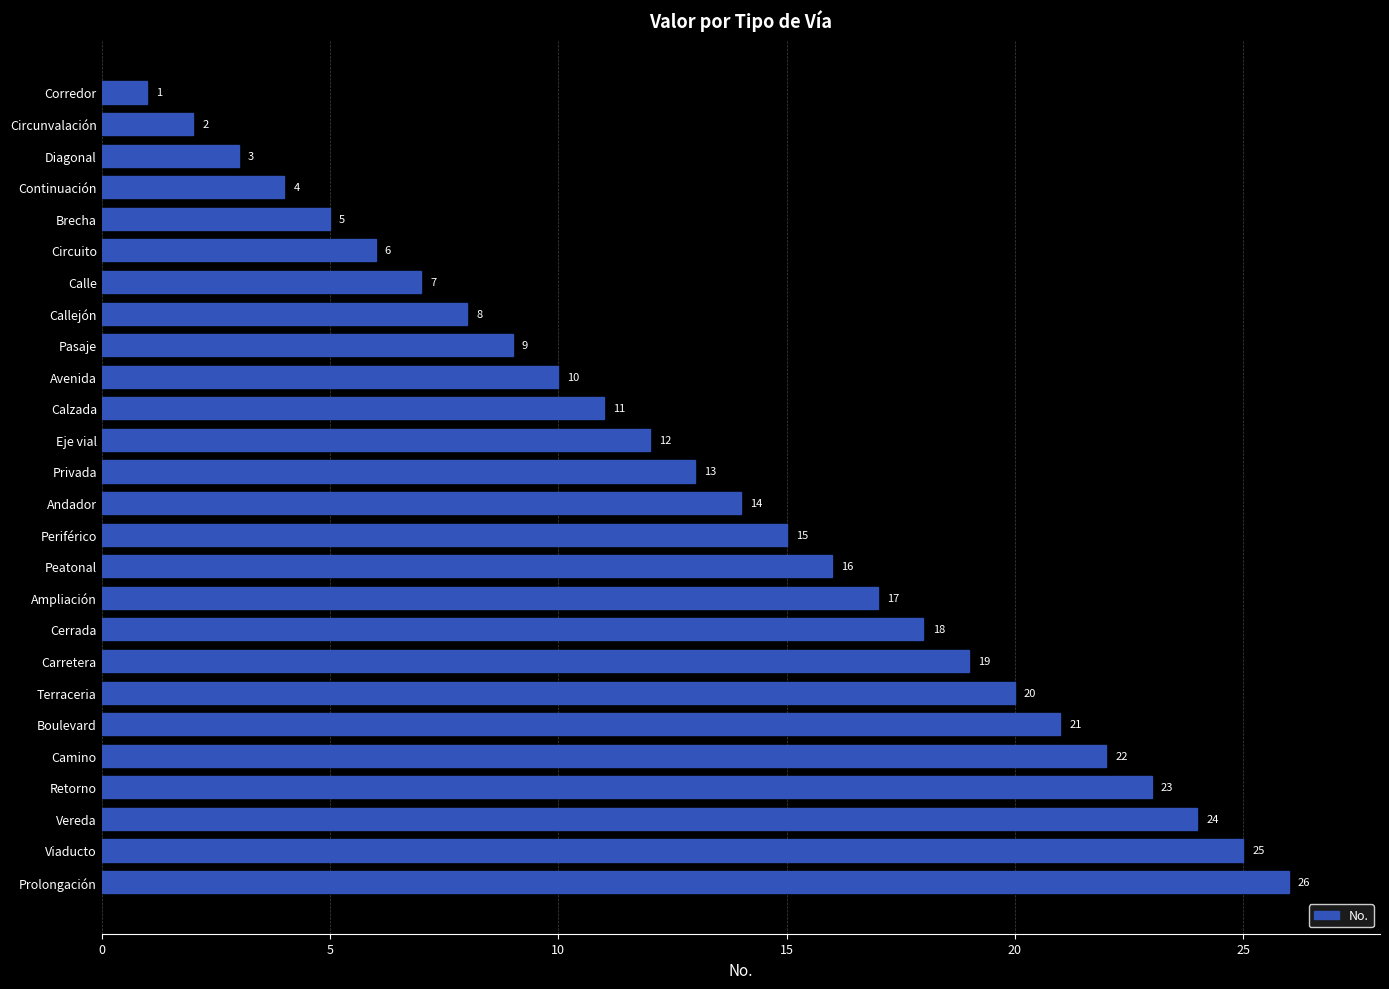

How many data points does each series have?

26